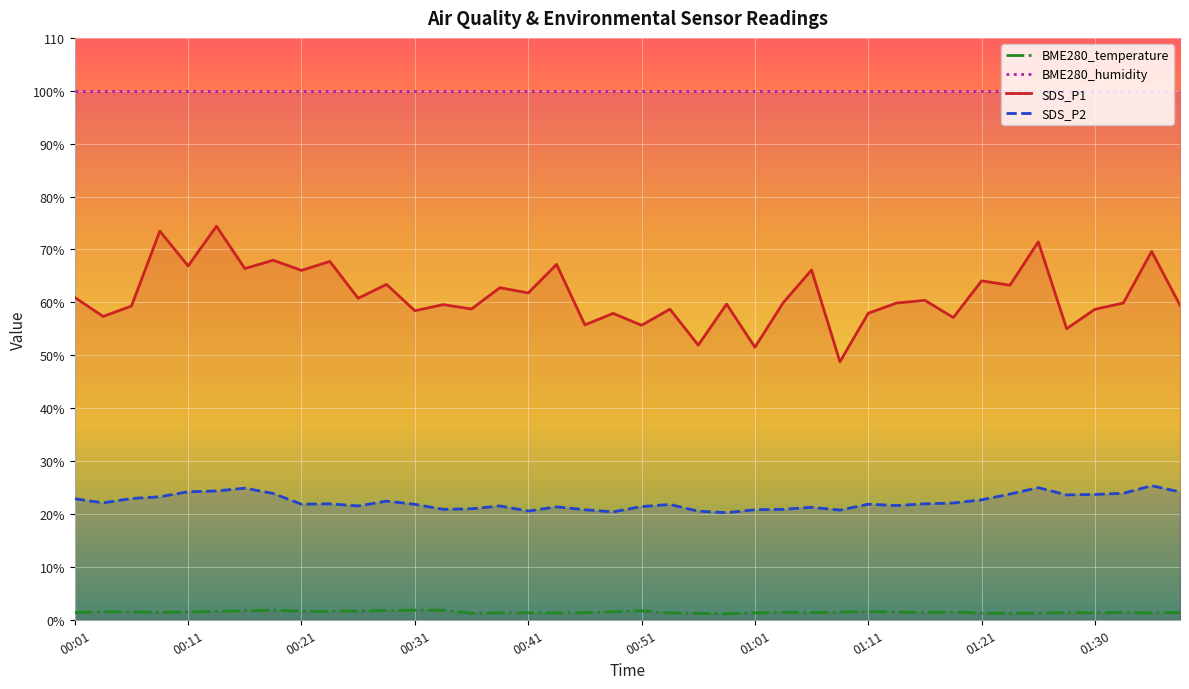

True or false: BME280_temperature has more than 2 points higher than both neighbors.

True